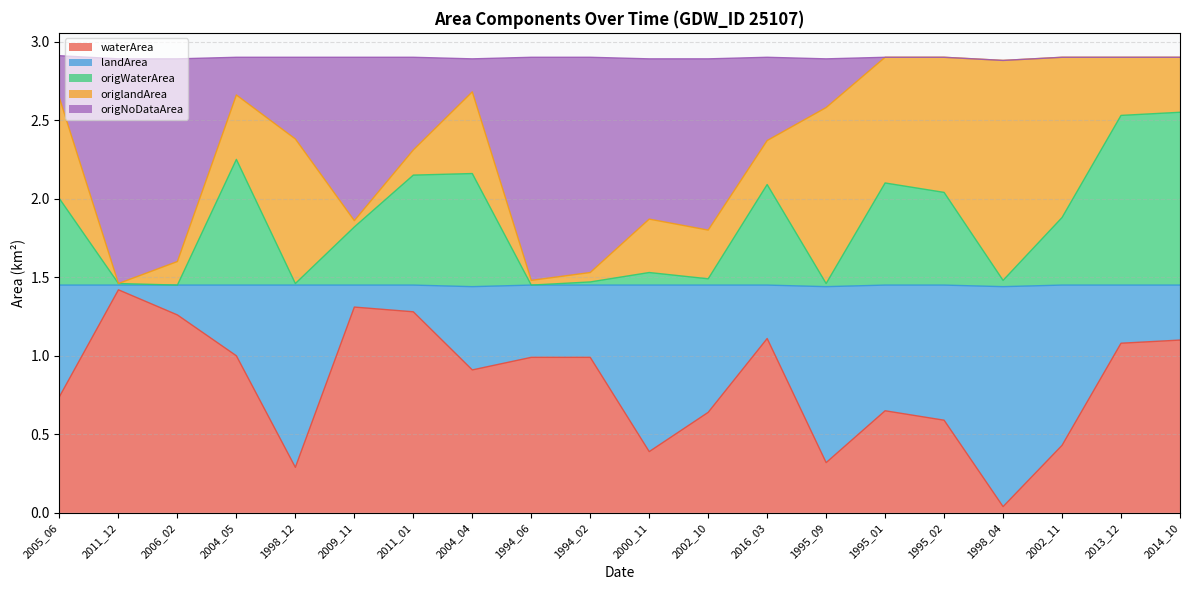

What is the highest value of the waterArea series?

1.4